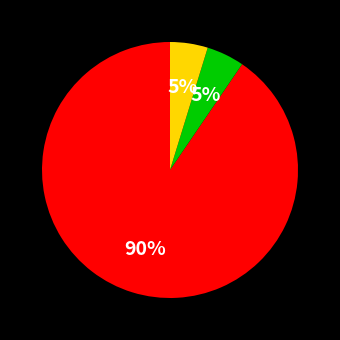

To the nearest percent, what is the average slice percentage?

33%